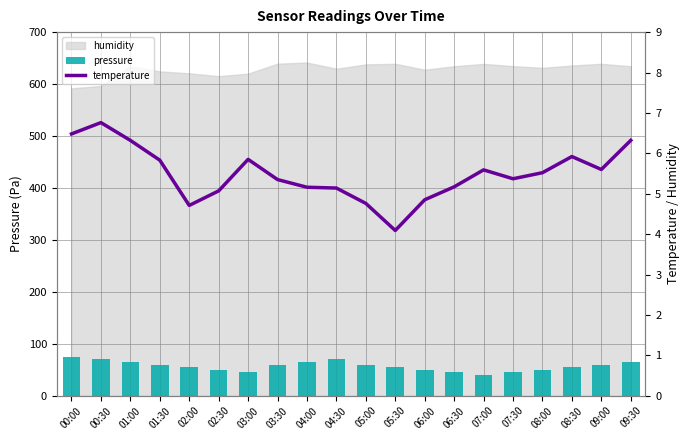

Which category has the highest value in the pressure series?

00:00